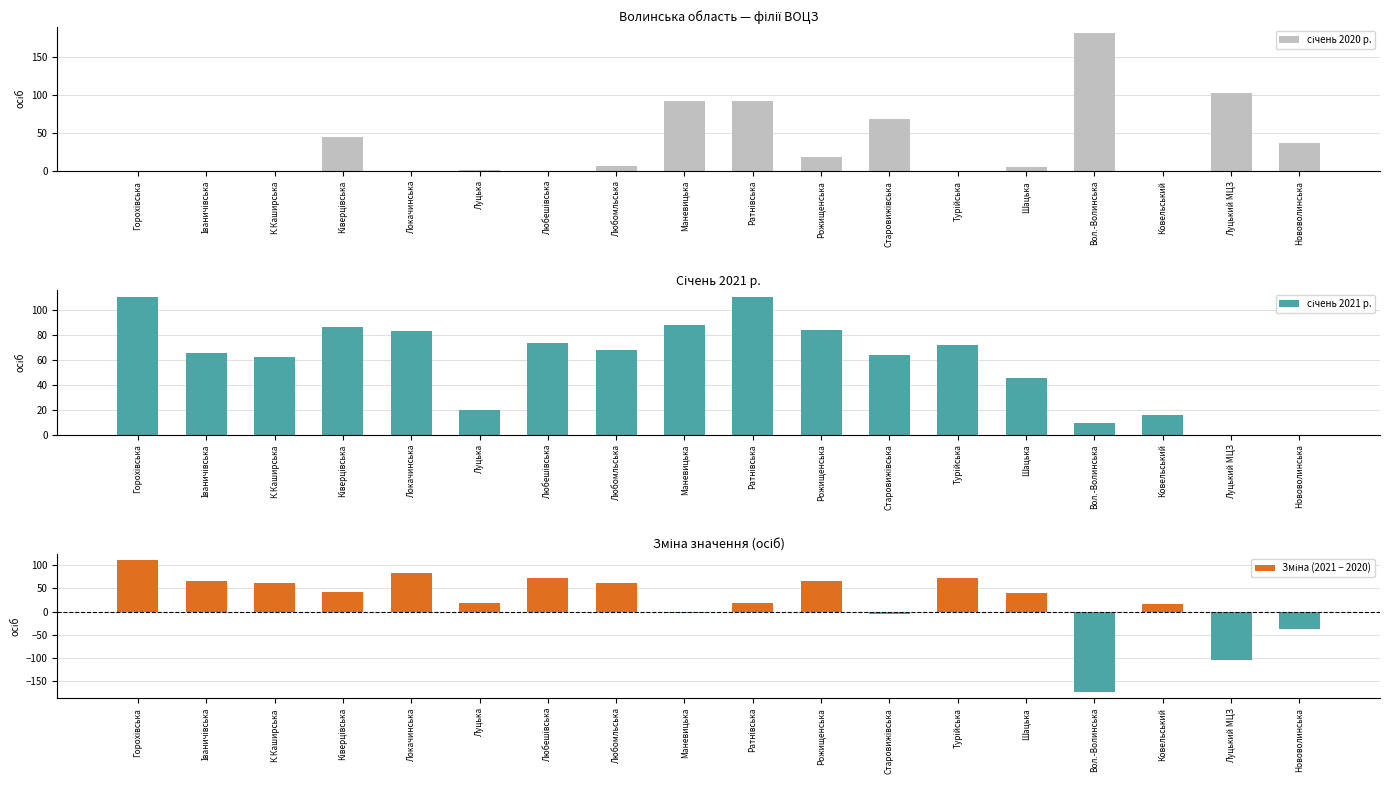

What is the difference between the maximum and minimum values in the січень 2020 р. series?

181